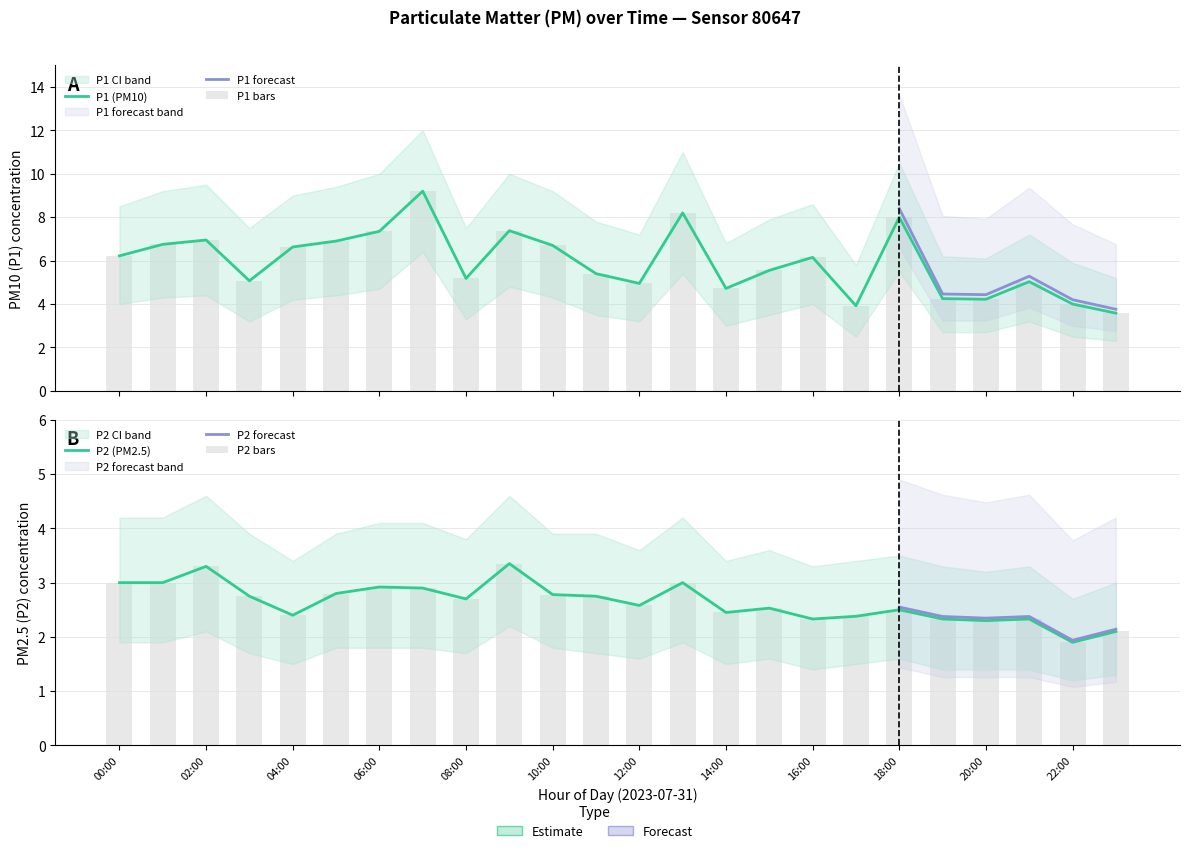

What is the difference between the highest and lowest values at 17:00?

1.5